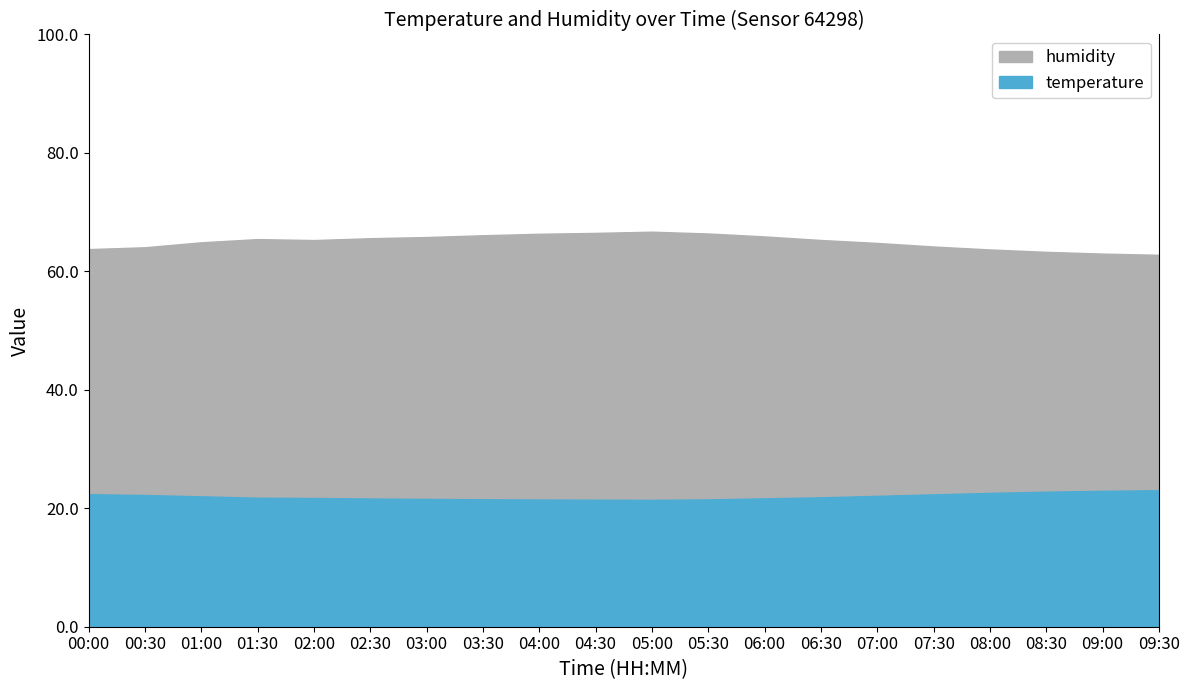

True or false: temperature and humidity intersect in this chart.

False